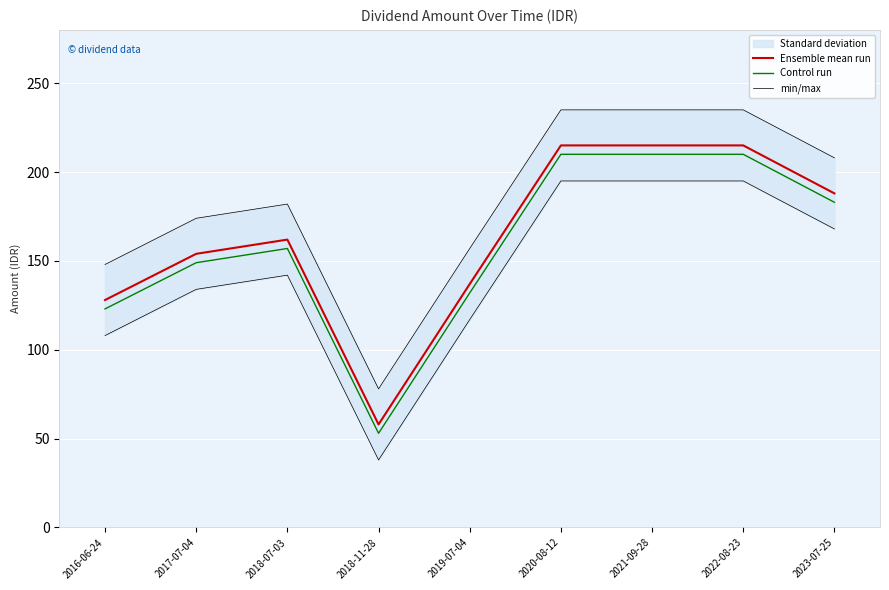

How many interior local peaks does the min/max series have?

1